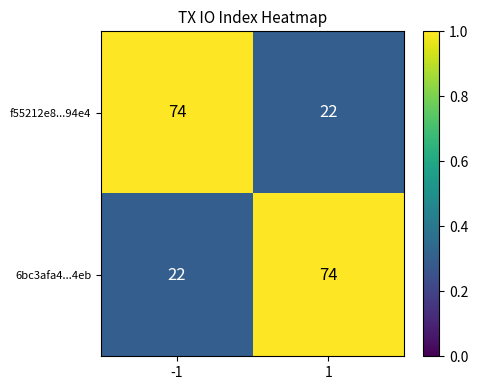

What is the total value across all series at 1?

96